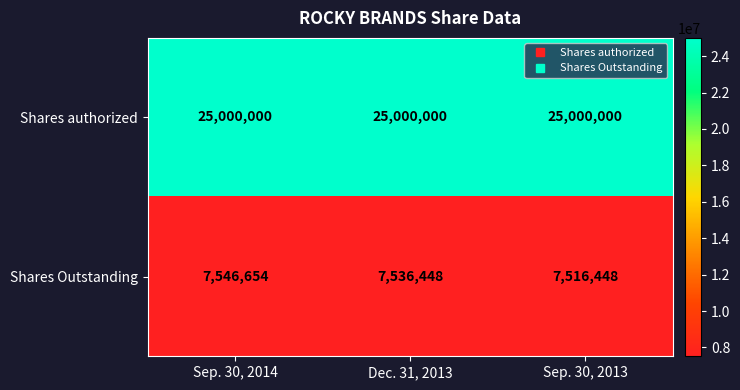

Reading left to right, list all the values displayed in this chart.

Shares authorized: 25000000	25000000	25000000
Shares Outstanding: 7546654	7536448	7516448